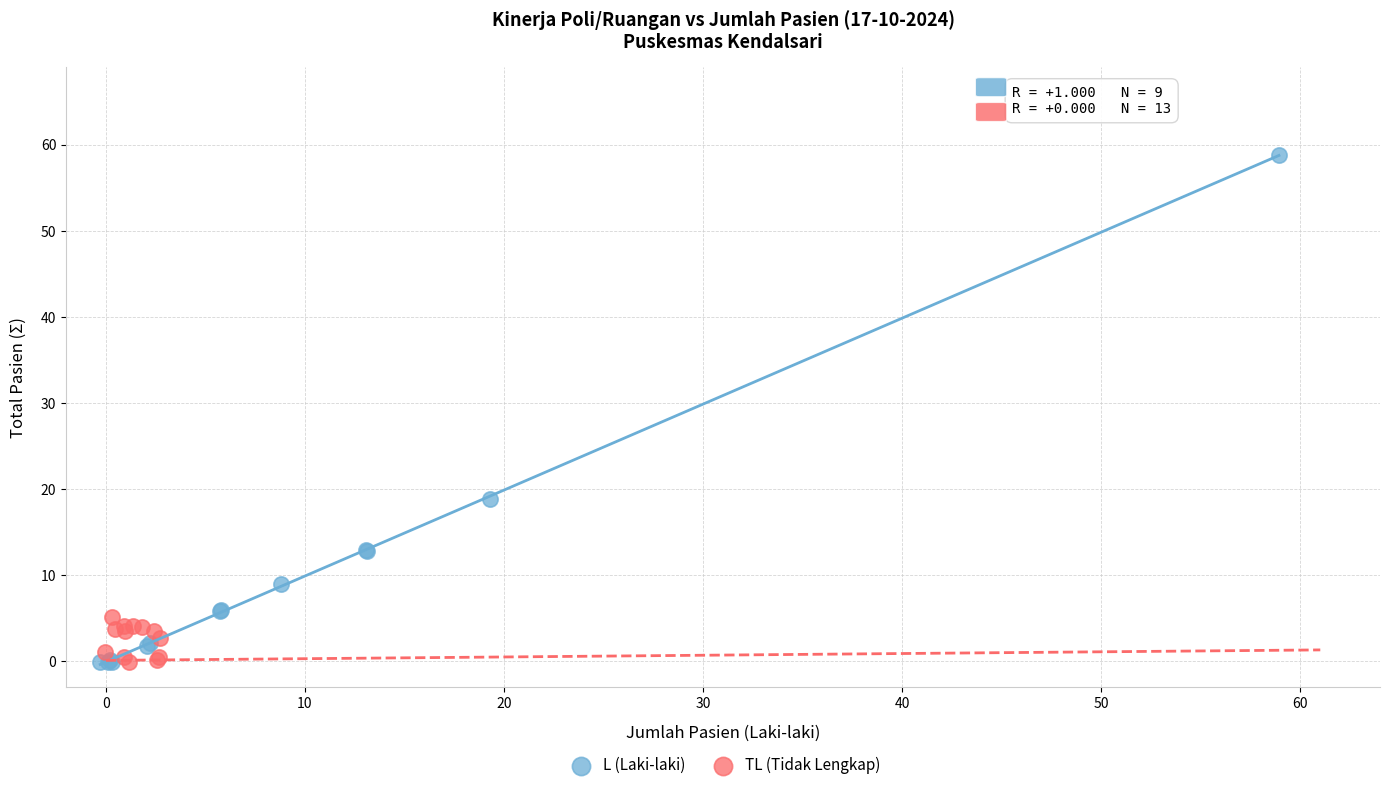

Which series has the widest spread of Y values?

L (Laki-laki)